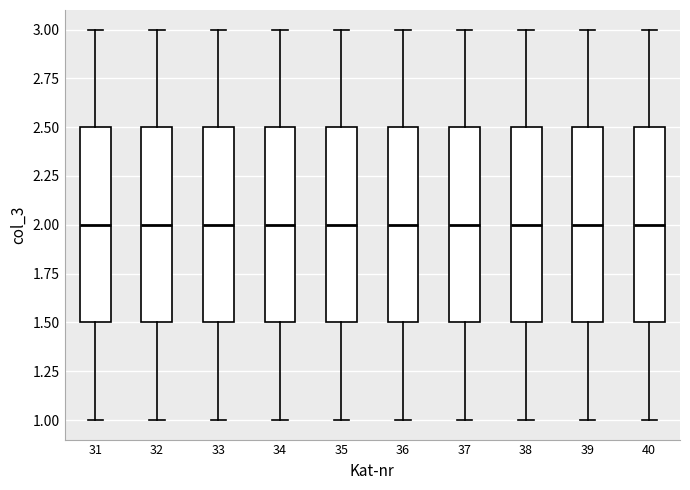

Reading left to right, transcribe this box plot: for each box, give where its median line is, the range the box spans, and where its two whiskers end, as read against the y-axis. The values are not printed on the chart, so give them approximately, as read against the axis.

31: median 2.0, box 1.5 to 2.5, whiskers 1.0 to 3.0
32: median 2.0, box 1.5 to 2.5, whiskers 1.0 to 3.0
33: median 2.0, box 1.5 to 2.5, whiskers 1.0 to 3.0
34: median 2.0, box 1.5 to 2.5, whiskers 1.0 to 3.0
35: median 2.0, box 1.5 to 2.5, whiskers 1.0 to 3.0
36: median 2.0, box 1.5 to 2.5, whiskers 1.0 to 3.0
37: median 2.0, box 1.5 to 2.5, whiskers 1.0 to 3.0
38: median 2.0, box 1.5 to 2.5, whiskers 1.0 to 3.0
39: median 2.0, box 1.5 to 2.5, whiskers 1.0 to 3.0
40: median 2.0, box 1.5 to 2.5, whiskers 1.0 to 3.0